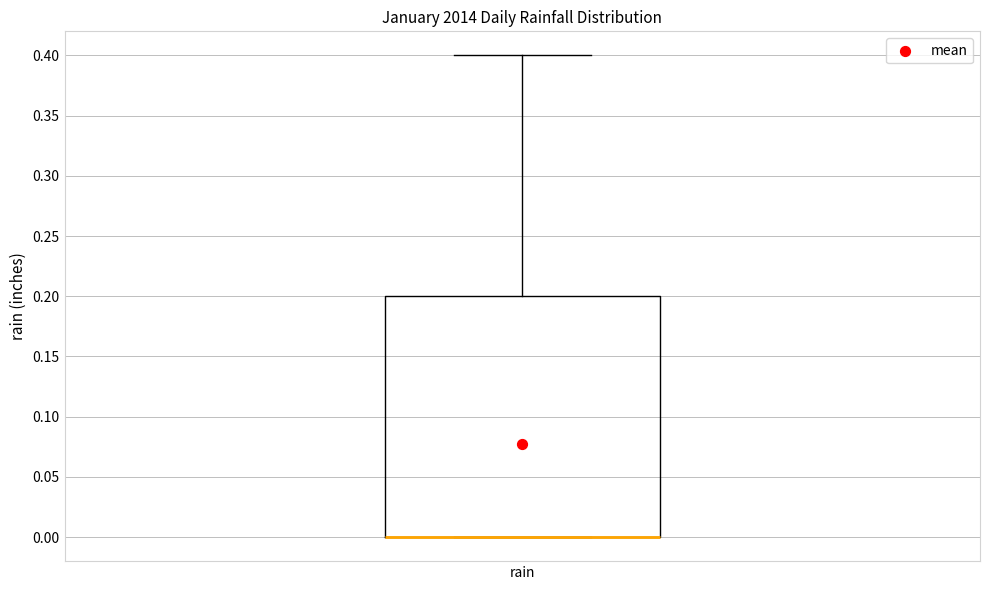

Transcribe this box plot: give where the median line is, the range the box spans, and where the two whiskers end, as read against the y-axis. The values are not printed on the chart, so give them approximately, as read against the axis.

median 0.0 (drawn on the box's lower edge), box 0.0 to 0.2, whiskers 0.0 to 0.4